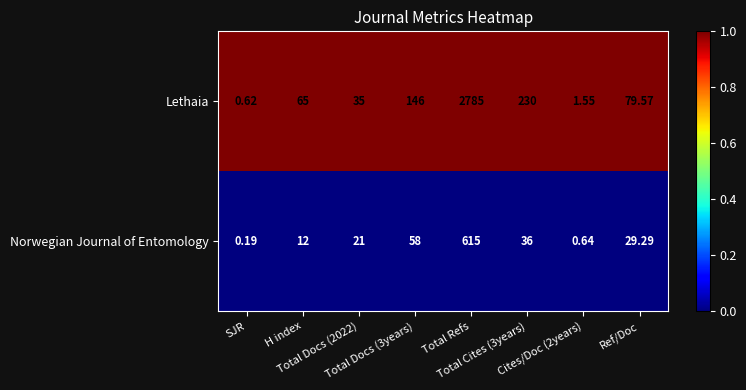

List the series in order of their peak value, highest first.

Lethaia, Norwegian Journal of Entomology